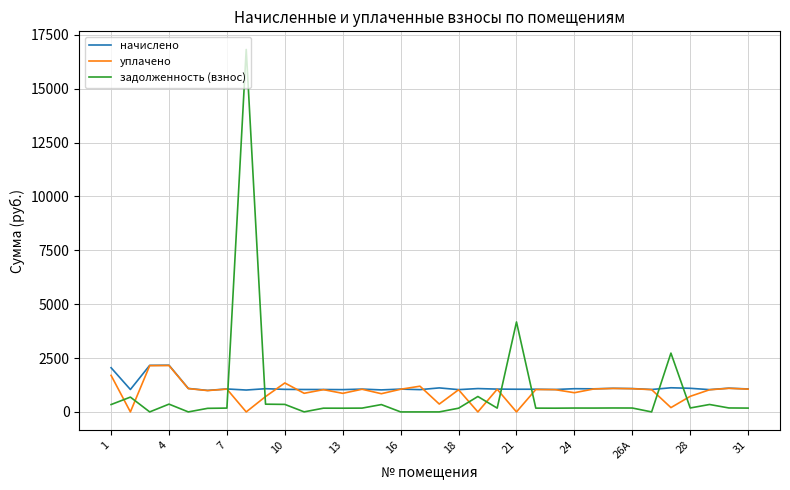

What is the highest value of the задолженность (взнос) series?

16819.5